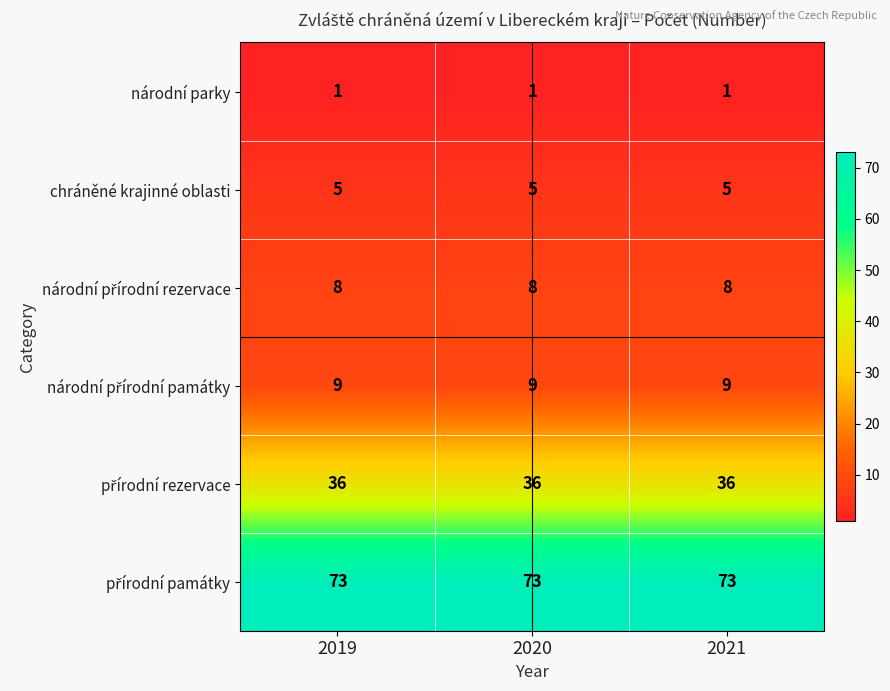

What is the average value of the chráněné krajinné oblasti series?

5